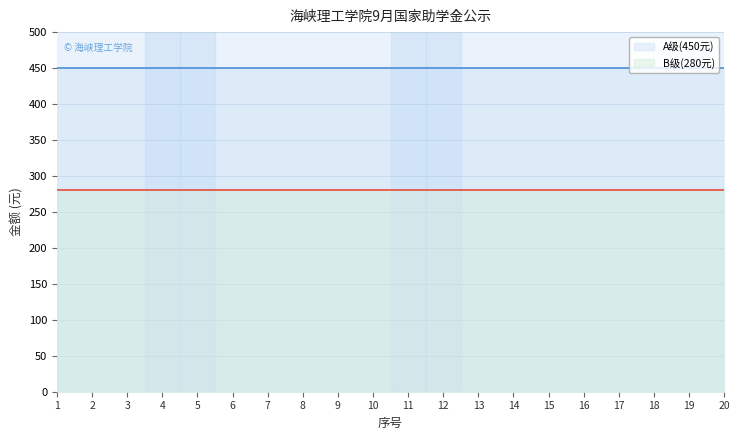

What value does the B级(280元) series have at 16?

280